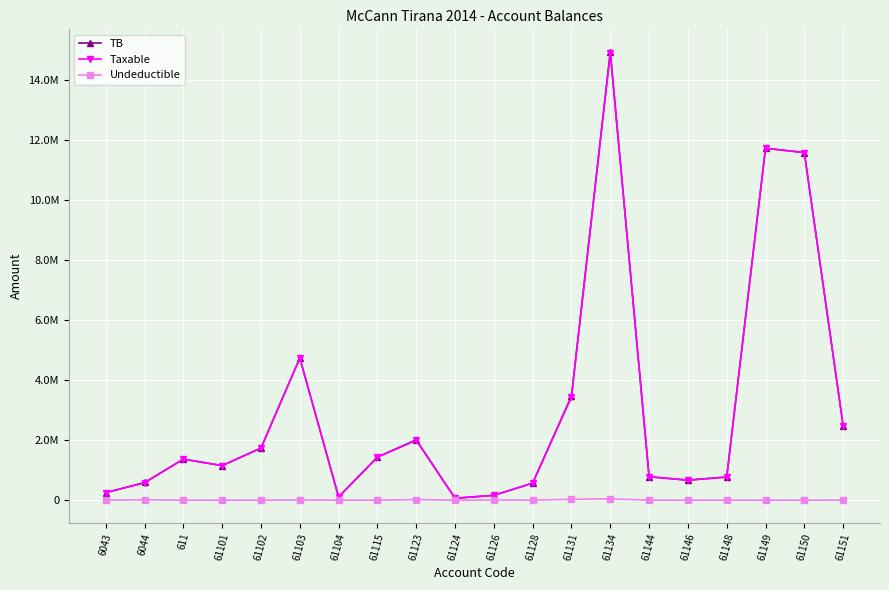

What is the difference between the maximum and minimum values in the TB series?

14869345.6